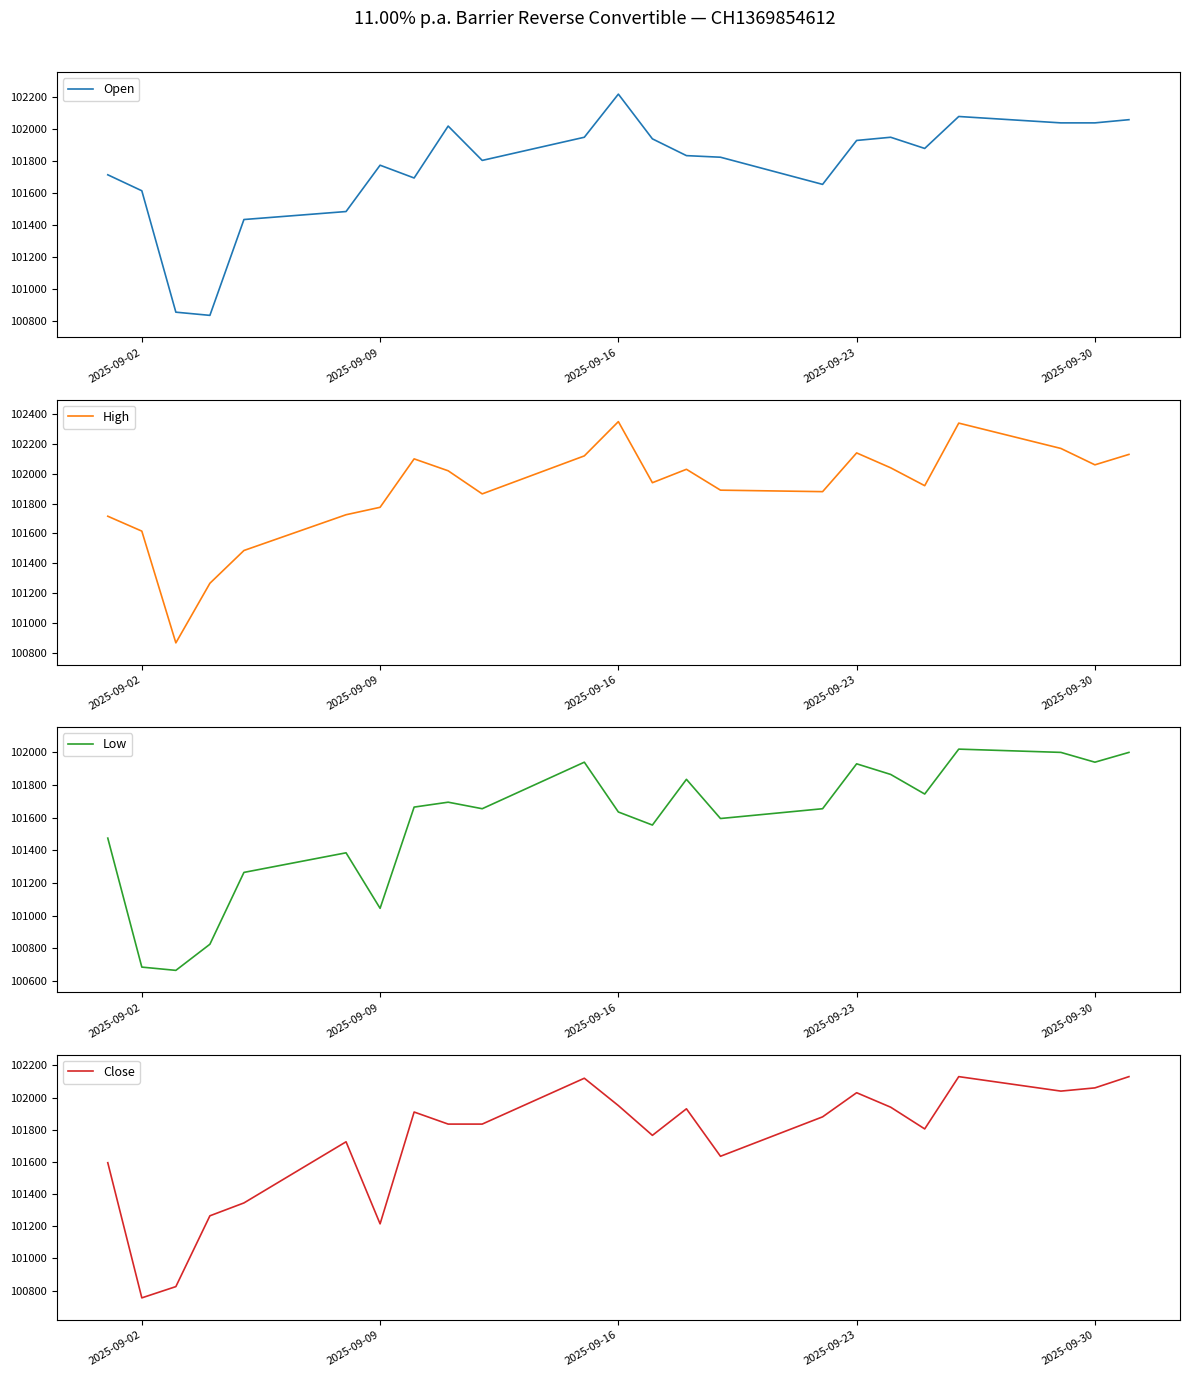

The value of High at 2025-09-09 is 37611. True or false?

False